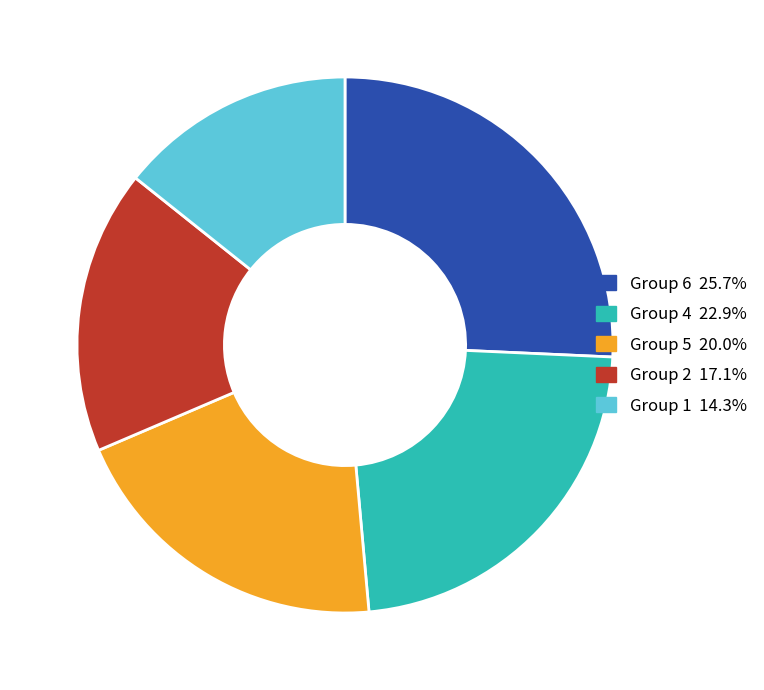

Is there any slice that represents more than half of the pie?

No